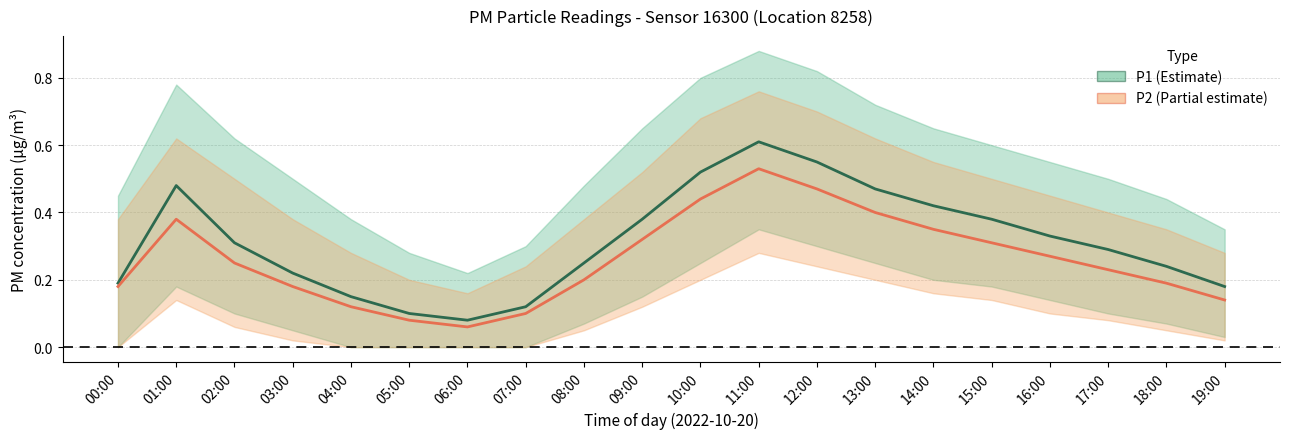

How many lines are shown in the chart?

2